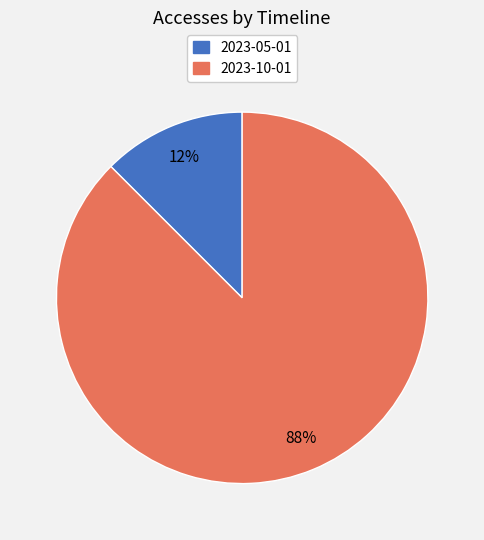

What is the smallest slice in the pie chart?

2023-05-01